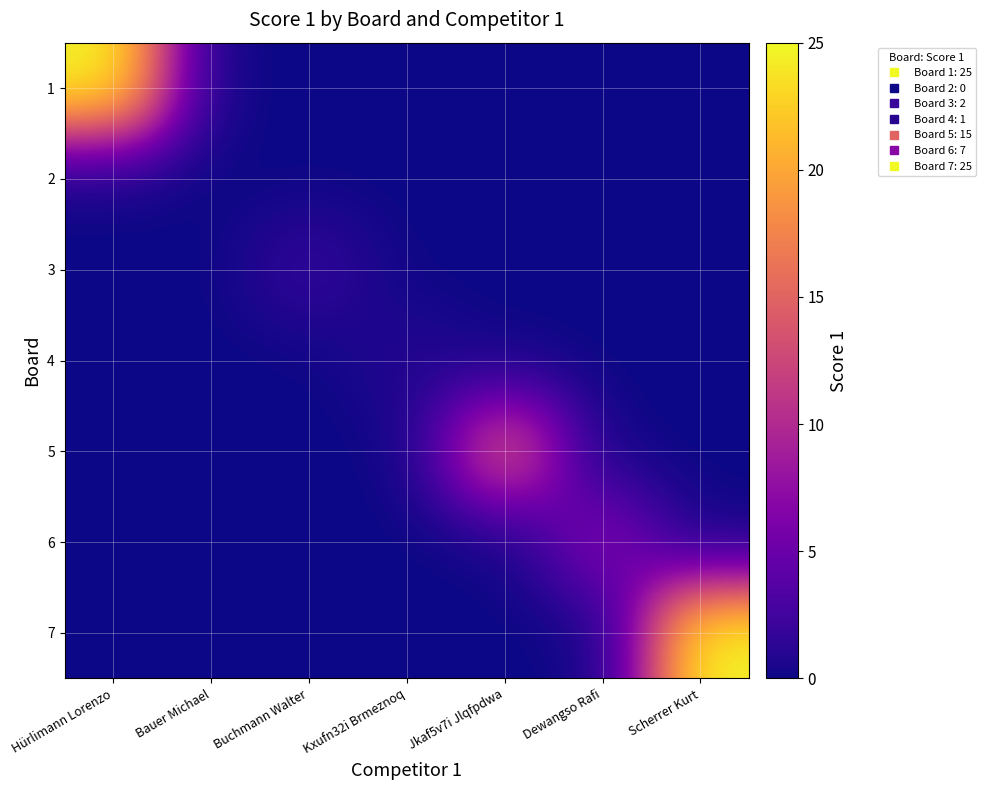

Which series has the largest range (max minus min)?

1